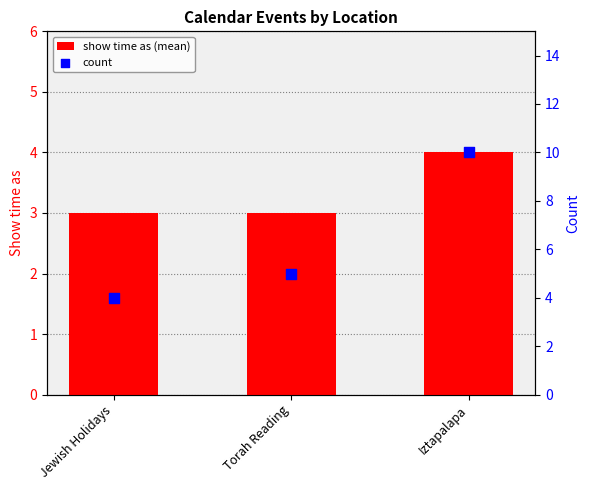

What is the total value across all series at Iztapalapa?

14